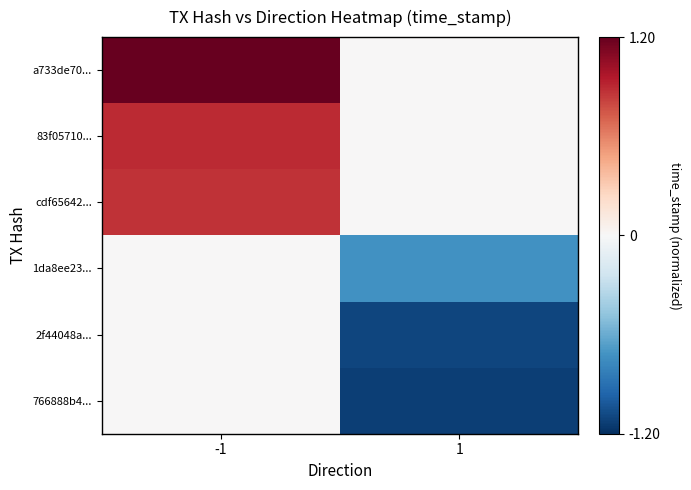

How many distinct data groups are displayed?

6